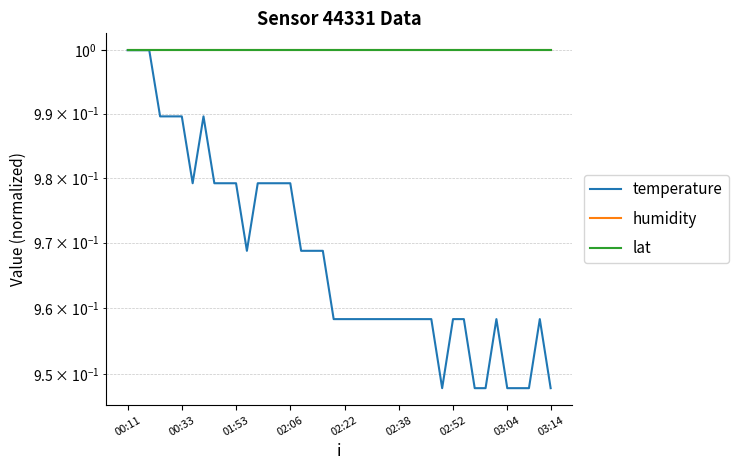

True or false: lat has a value of 1.0 at 31.

True